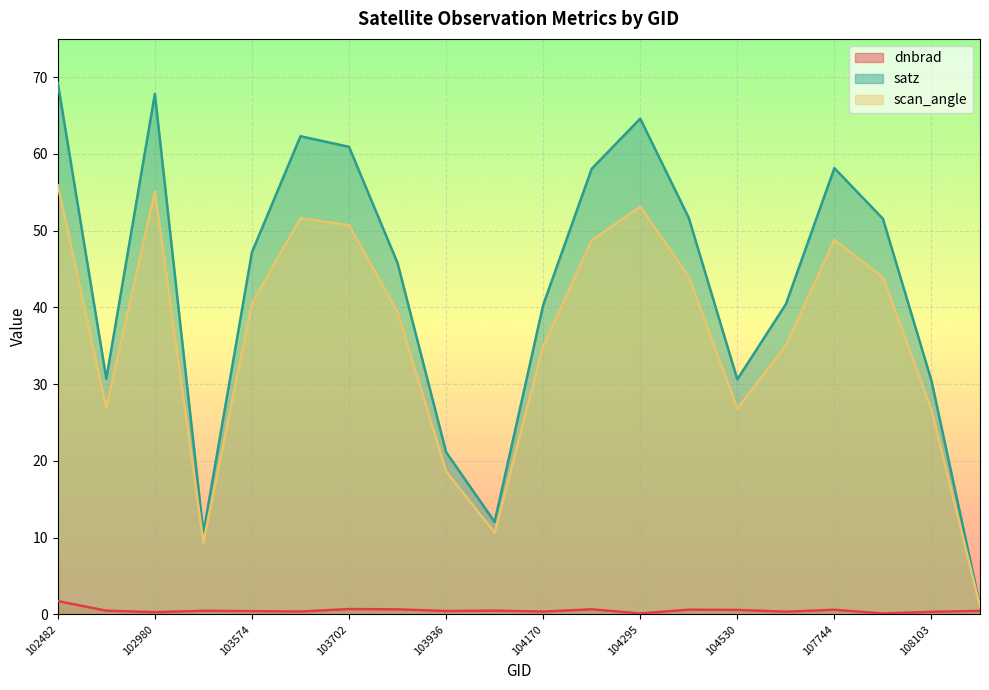

At how many categories does at least one series exceed 9?

19